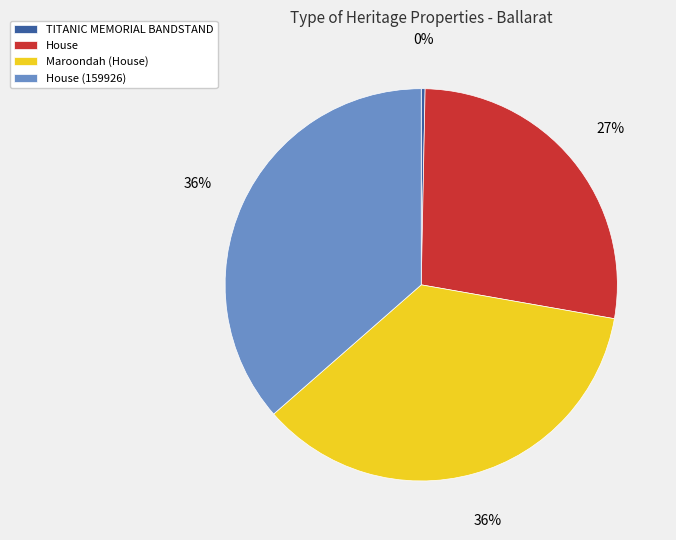

Approximately how many times larger is the value at House compared to TITANIC MEMORIAL BANDSTAND?

86.5